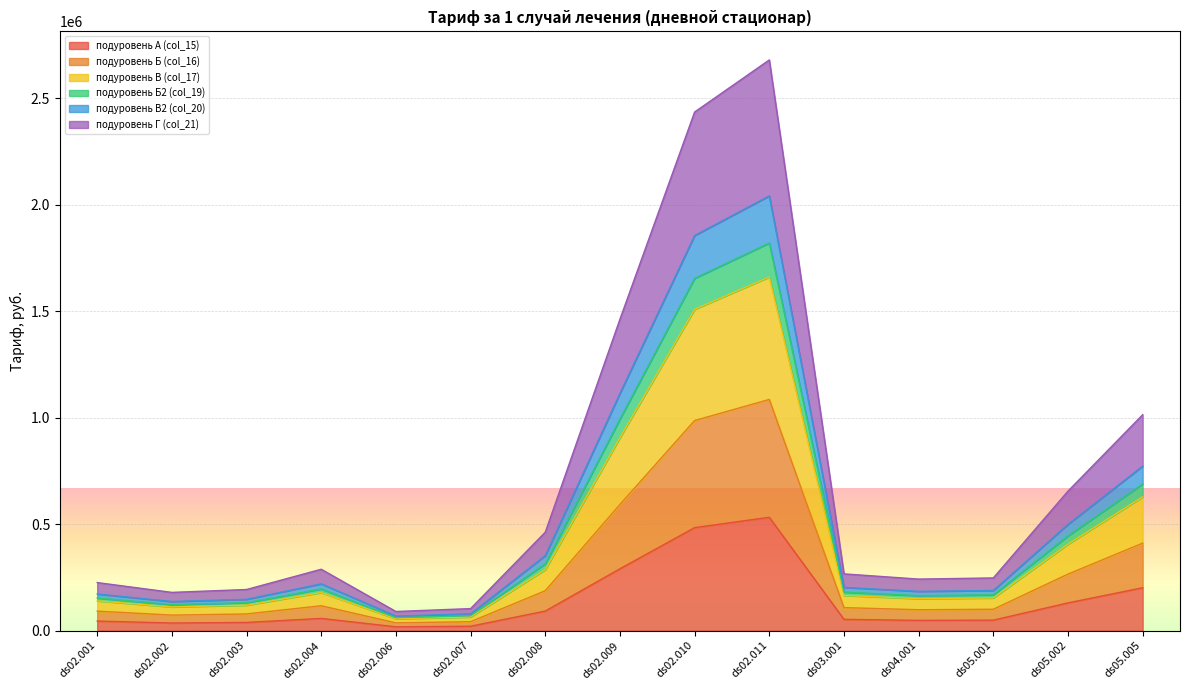

True or false: подуровень Б (col_16) has a value of 806721.7 at ds02.011.

False